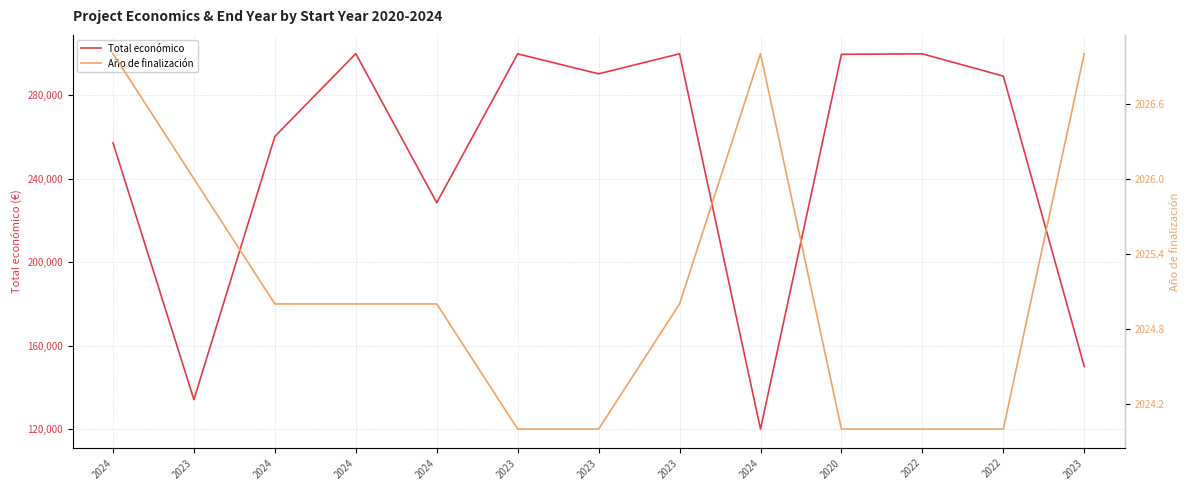

Count the number of categories in the chart.

13